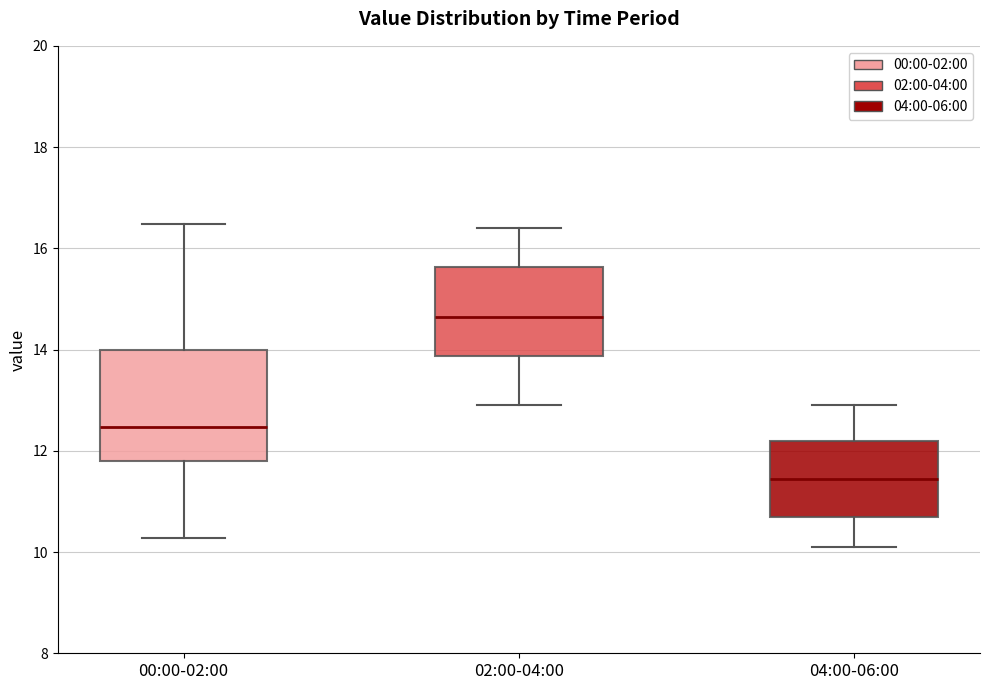

Comparing the boxes themselves (not the whiskers), which one is the tallest?

00:00-02:00